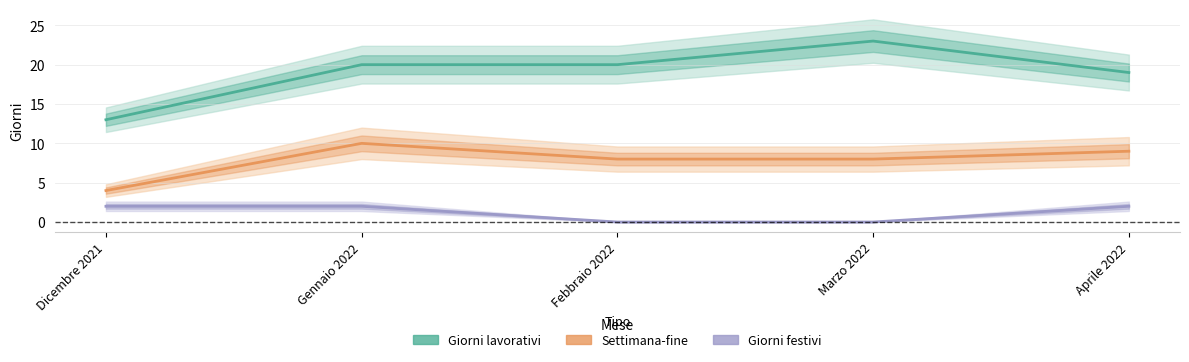

Which has a higher value, Dicembre 2021 or Marzo 2022?

Marzo 2022